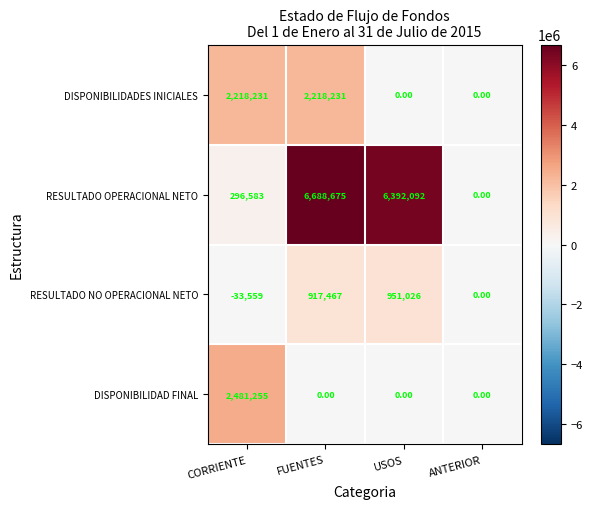

Which series has the largest total across all categories?

RESULTADO OPERACIONAL NETO